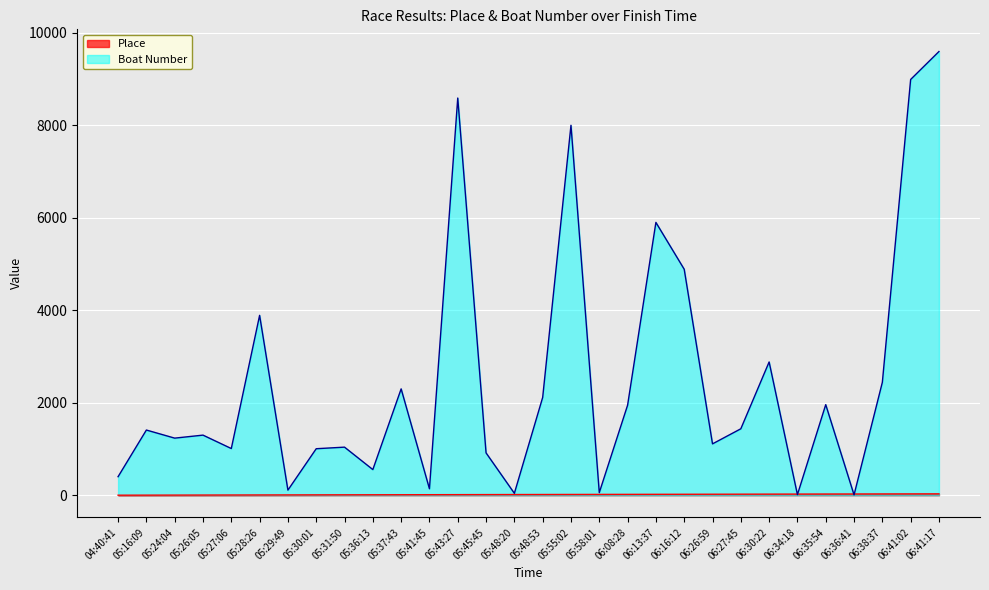

What is the highest value of the Place series?

30